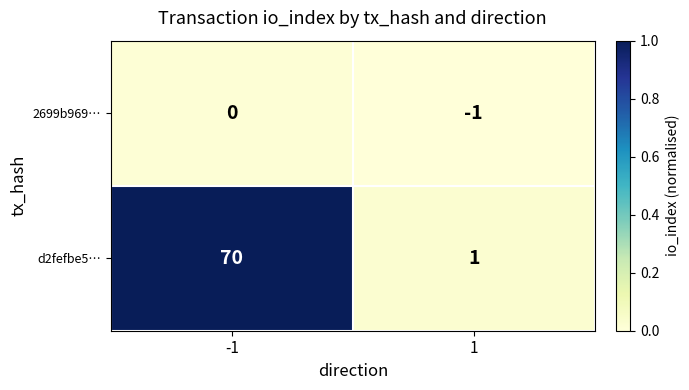

How many values in the 2699b969… series are below 0?

1